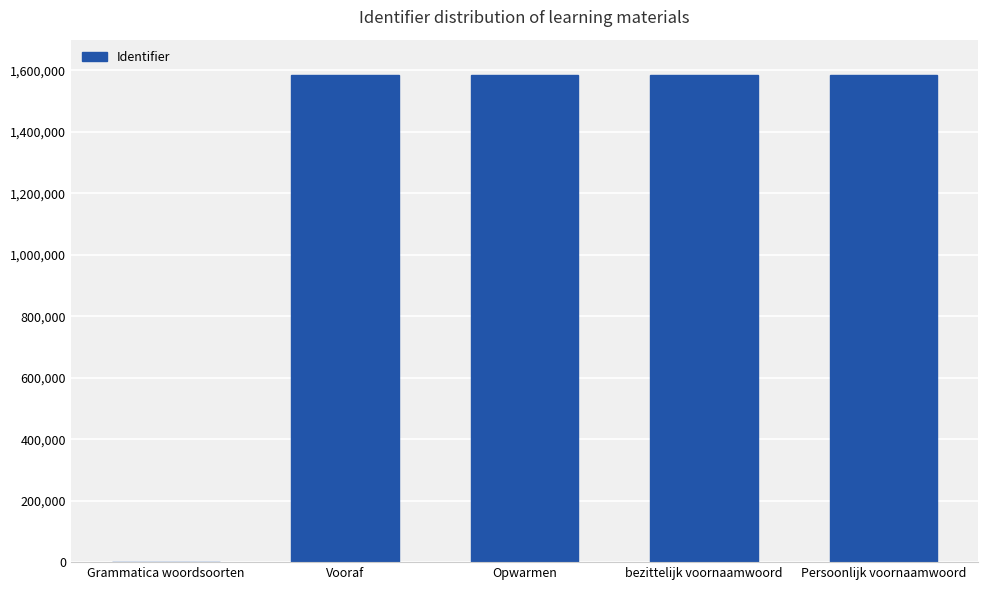

Is it true that the value at Grammatica woordsoorten is 0?

True